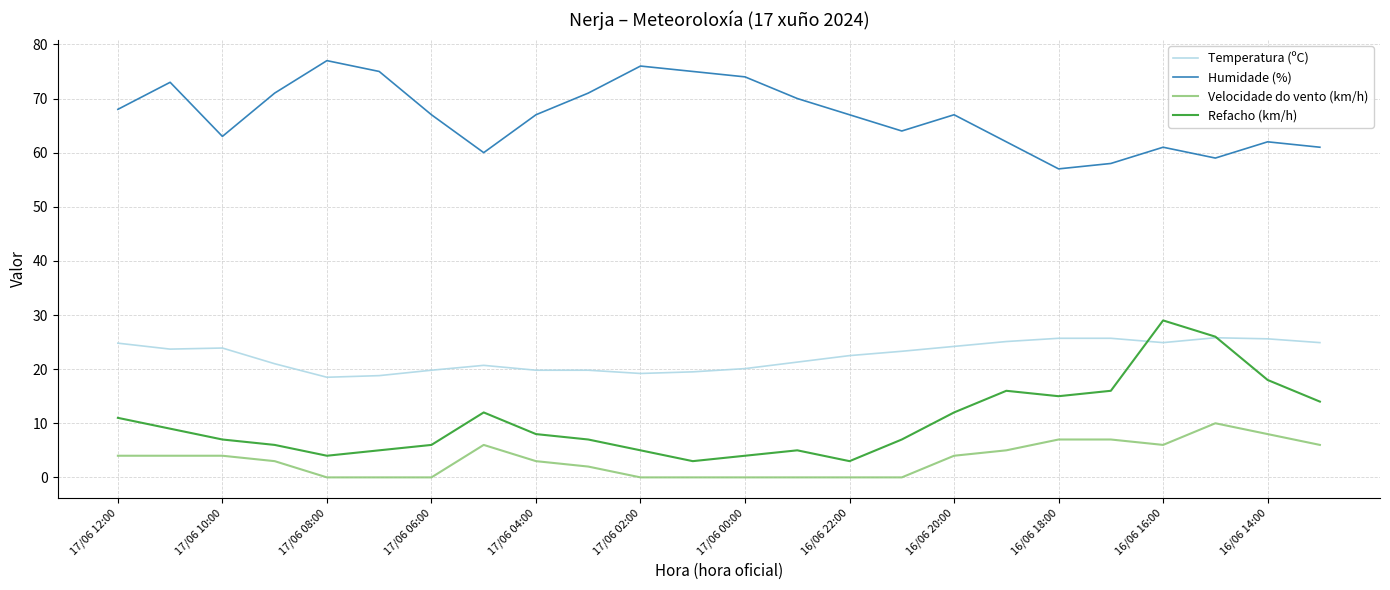

At how many categories does at least one series exceed 38?

24